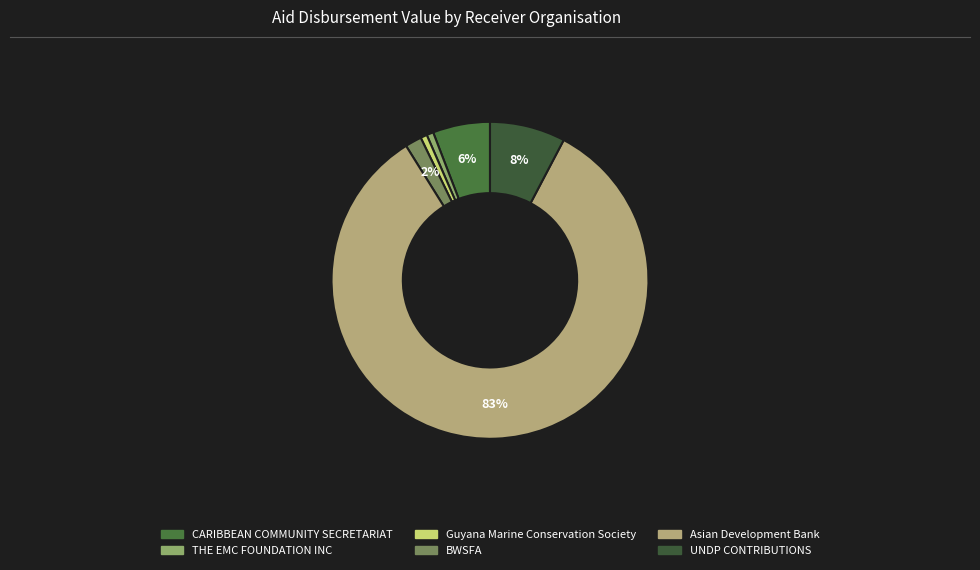

Which has a higher value, Asian Development Bank or THE EMC FOUNDATION INC?

Asian Development Bank